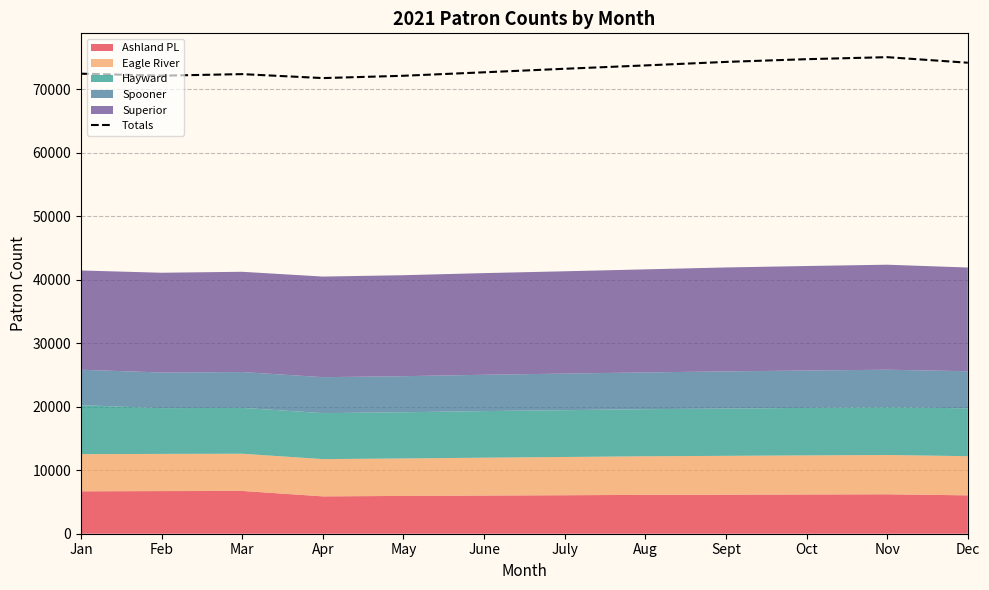

Reading left to right, what are all the values shown in this chart?

Jan=72462	Feb=72150	Mar=72395	Apr=71771	May=72135	June=72682	July=73237	Aug=73766	Sept=74318	Oct=74748	Nov=75066	Dec=74190